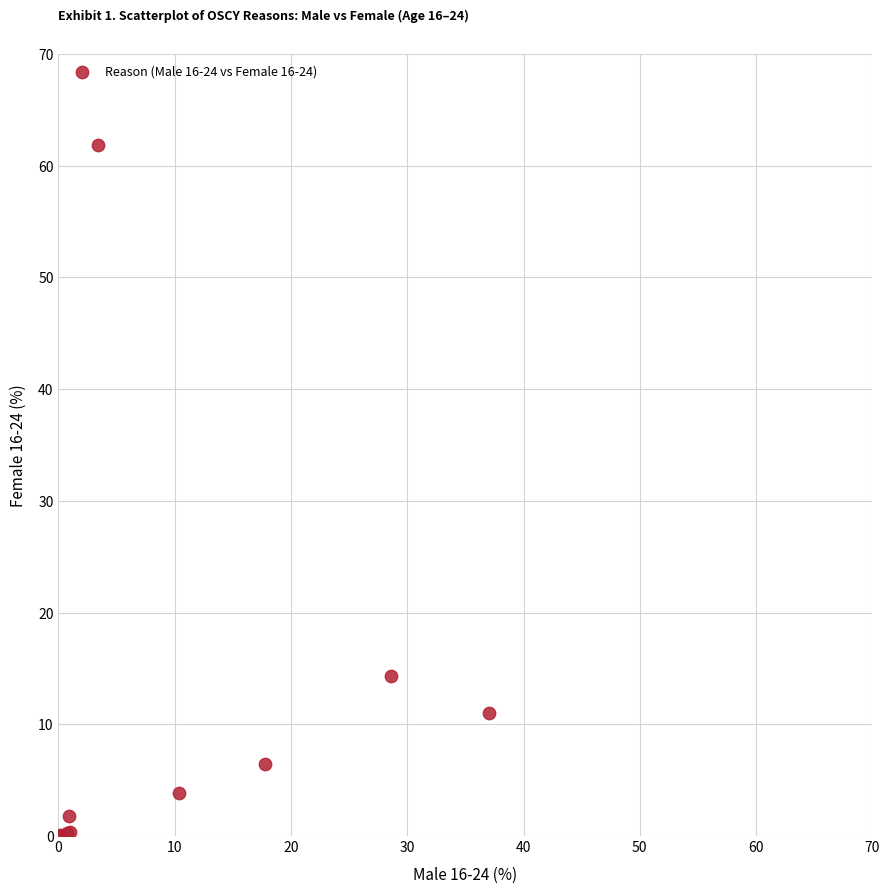

What Y value in the scatter plot is closest to 30?

14.4